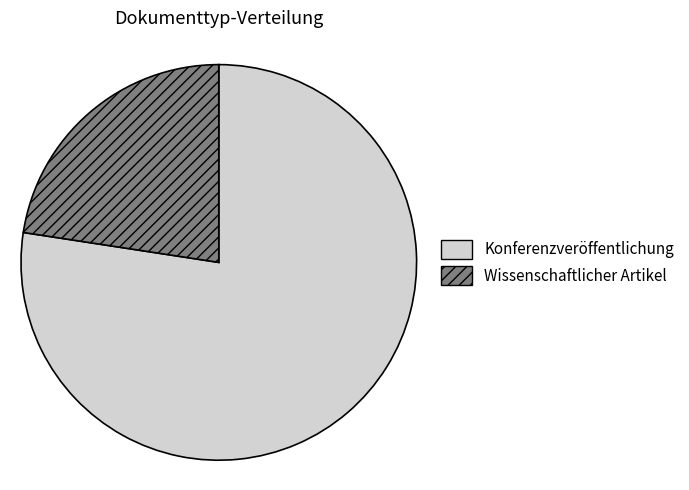

True or false: Konferenzveröffentlichung accounts for 77% of the total.

True